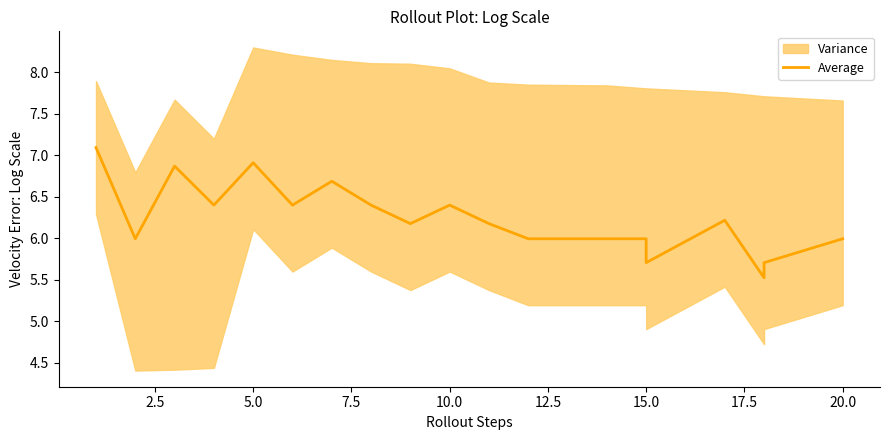

The chart shows a value of 3.6 at 15.0. True or false?

False